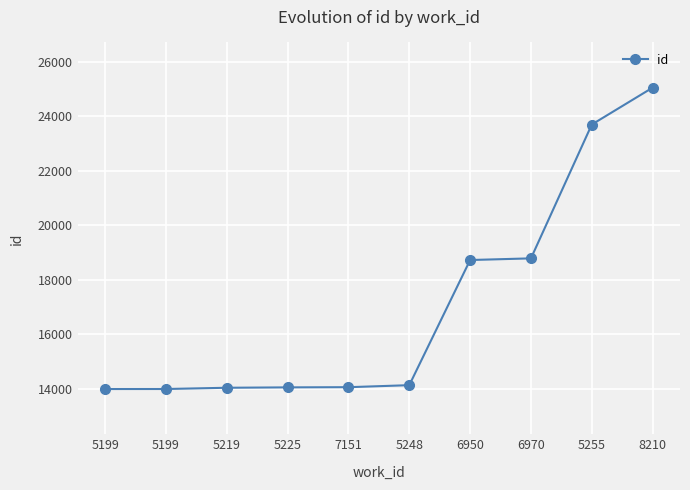

What is the label of the 4th point from the right?

6950